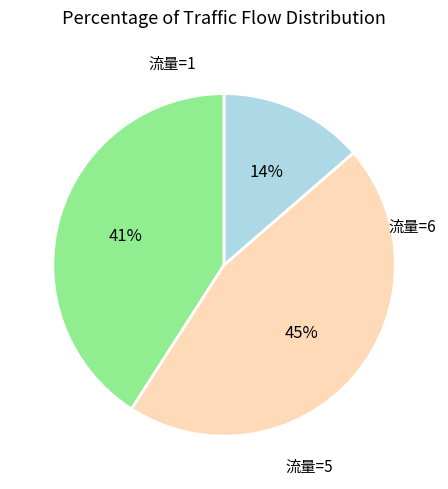

To the nearest percent, what is the average slice percentage?

33%